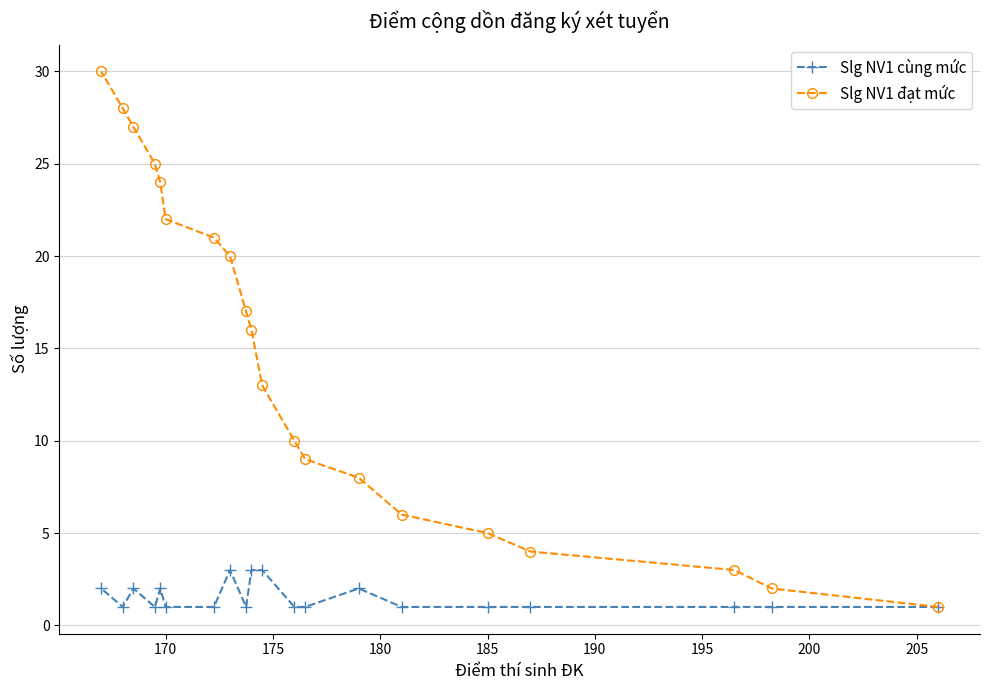

How many Slg NV1 cùng mức values are between 1 and 2?

17